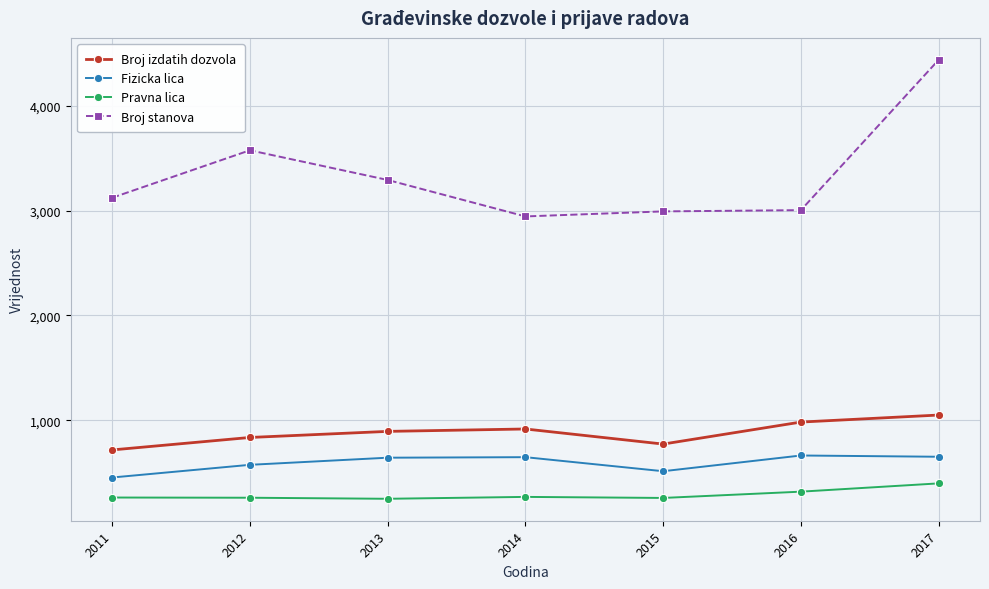

What is the smallest value displayed?

251